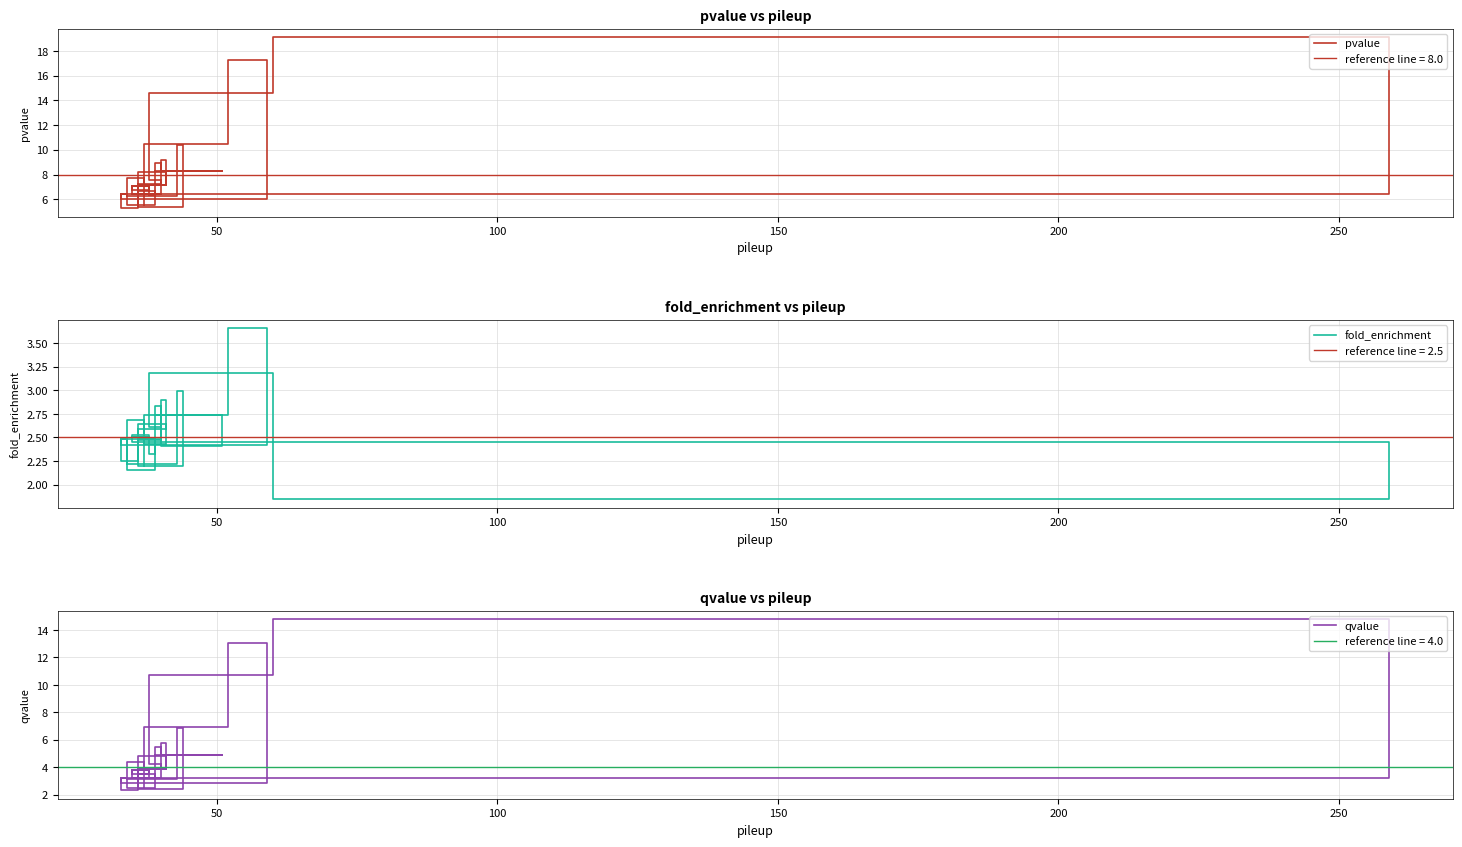

List the series in order of their overall mean, highest first.

pvalue, qvalue, fold_enrichment